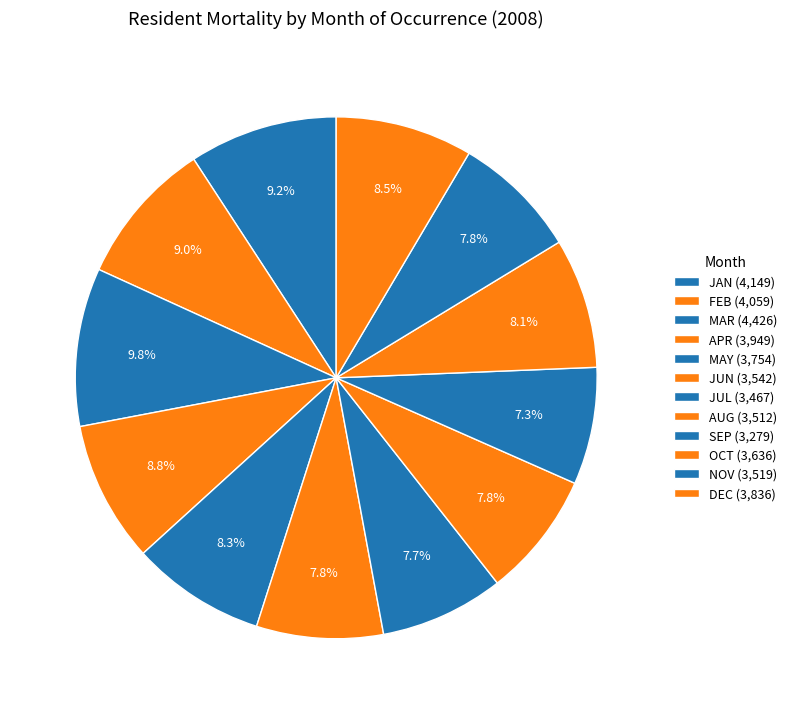

Which slice is the largest?

MAR